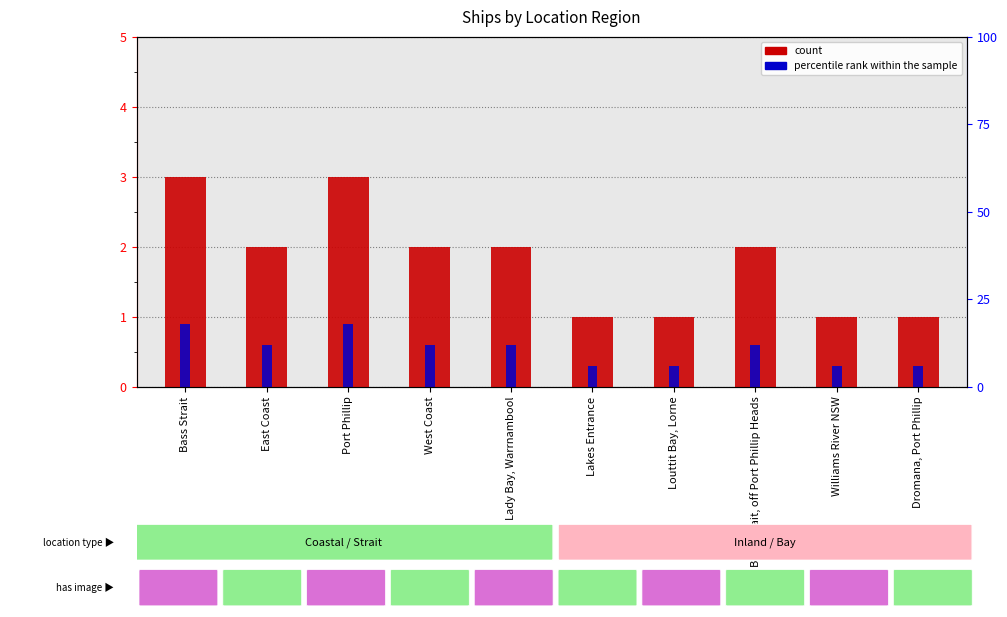

The value of count at Lady Bay, Warrnambool is 2.0. True or false?

True